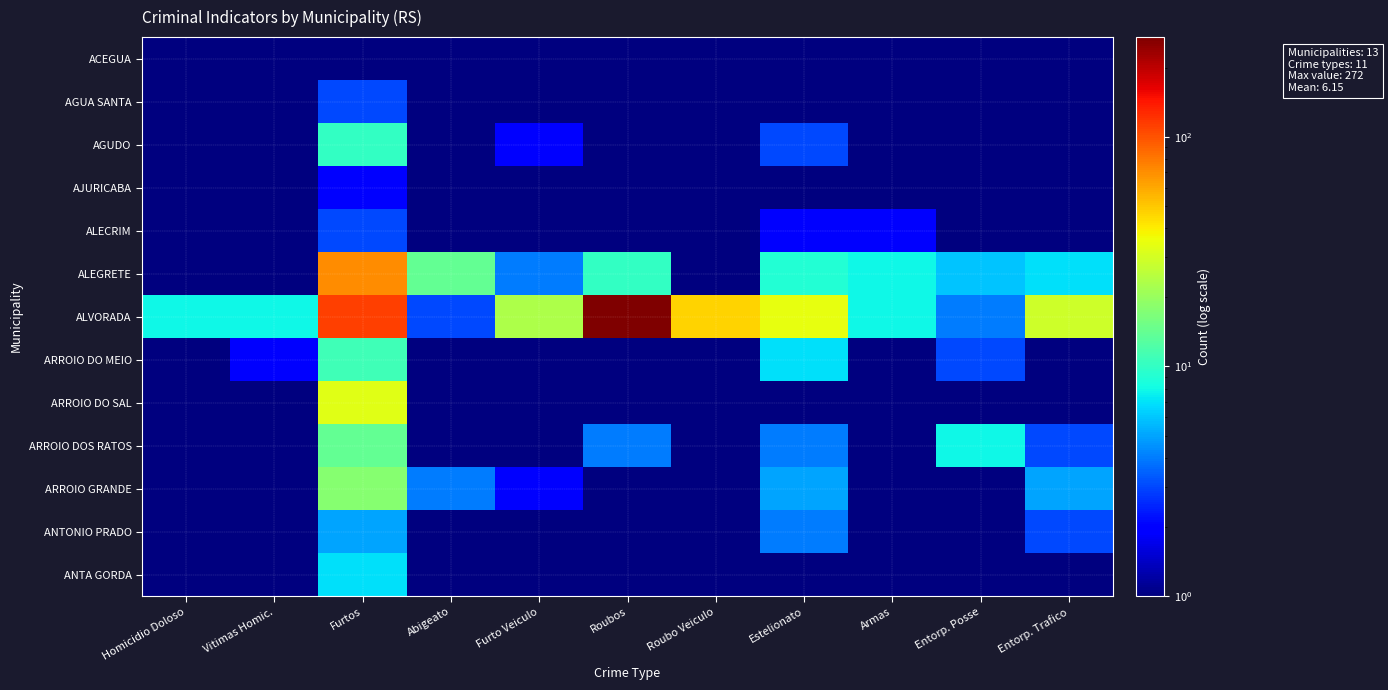

What is the minimum value shown in the chart?

0.1